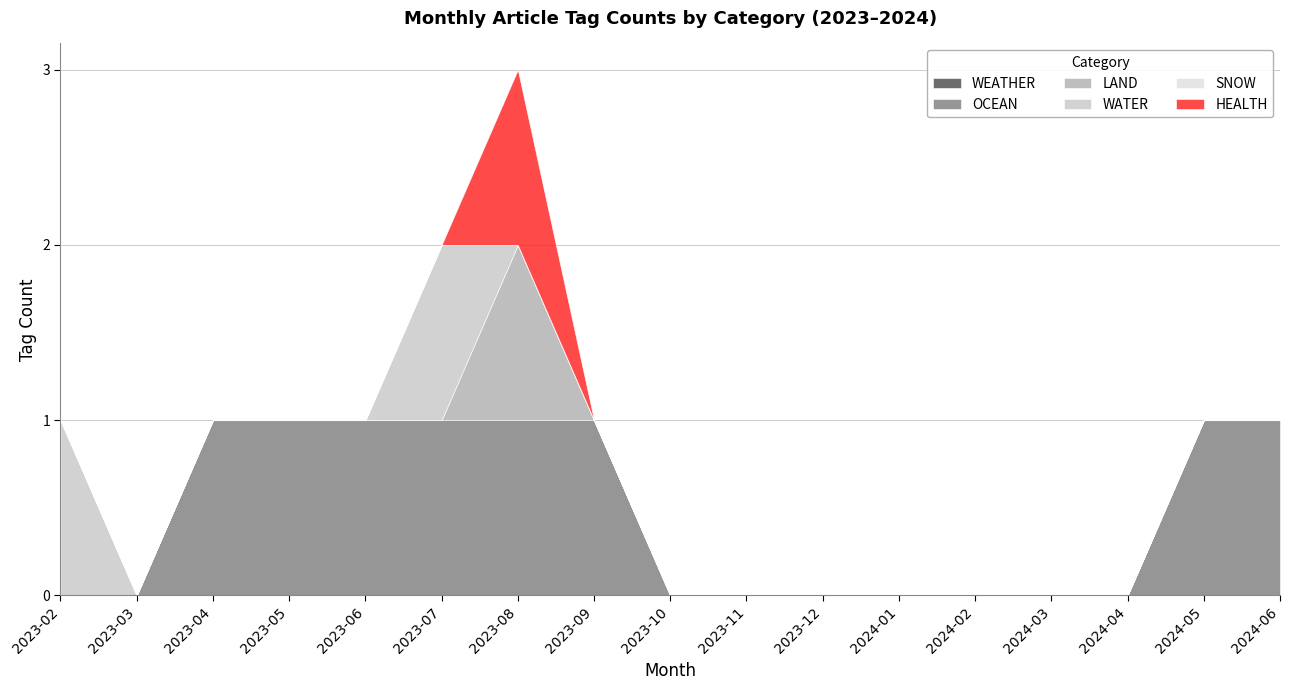

What are all the series names shown in the legend?

WEATHER, OCEAN, LAND, WATER, SNOW, HEALTH